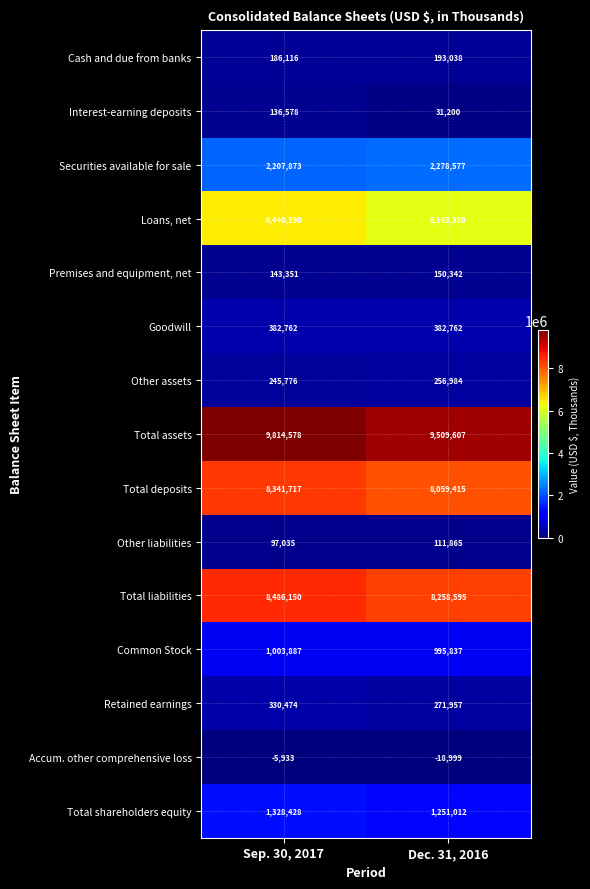

Reading left to right, transcribe all the data shown in this chart.

Cash and due from banks: Sep. 30, 2017=186116	Dec. 31, 2016=193038
Interest-earning deposits: Sep. 30, 2017=136578	Dec. 31, 2016=31200
Securities available for sale: Sep. 30, 2017=2207873	Dec. 31, 2016=2278577
Loans, net: Sep. 30, 2017=6440390	Dec. 31, 2016=6143380
Premises and equipment, net: Sep. 30, 2017=143351	Dec. 31, 2016=150342
Goodwill: Sep. 30, 2017=382762	Dec. 31, 2016=382762
Other assets: Sep. 30, 2017=245776	Dec. 31, 2016=256984
Total assets: Sep. 30, 2017=9814578	Dec. 31, 2016=9509607
Total deposits: Sep. 30, 2017=8341717	Dec. 31, 2016=8059415
Other liabilities: Sep. 30, 2017=97035	Dec. 31, 2016=111865
Total liabilities: Sep. 30, 2017=8486150	Dec. 31, 2016=8258595
Common Stock: Sep. 30, 2017=1003887	Dec. 31, 2016=995837
Retained earnings: Sep. 30, 2017=330474	Dec. 31, 2016=271957
Accum. other comprehensive loss: Sep. 30, 2017=-5933	Dec. 31, 2016=-18999
Total shareholders equity: Sep. 30, 2017=1328428	Dec. 31, 2016=1251012